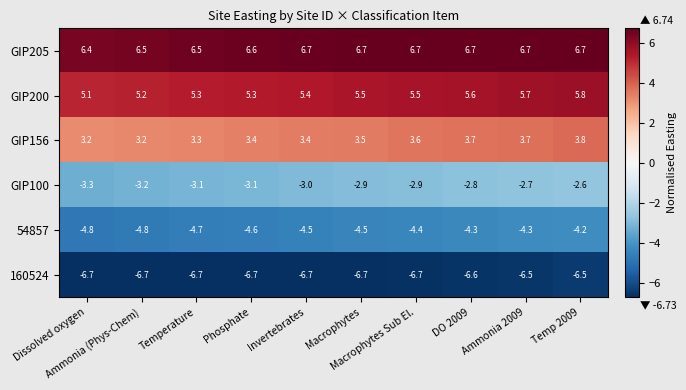

Count the number of data series in this chart.

6